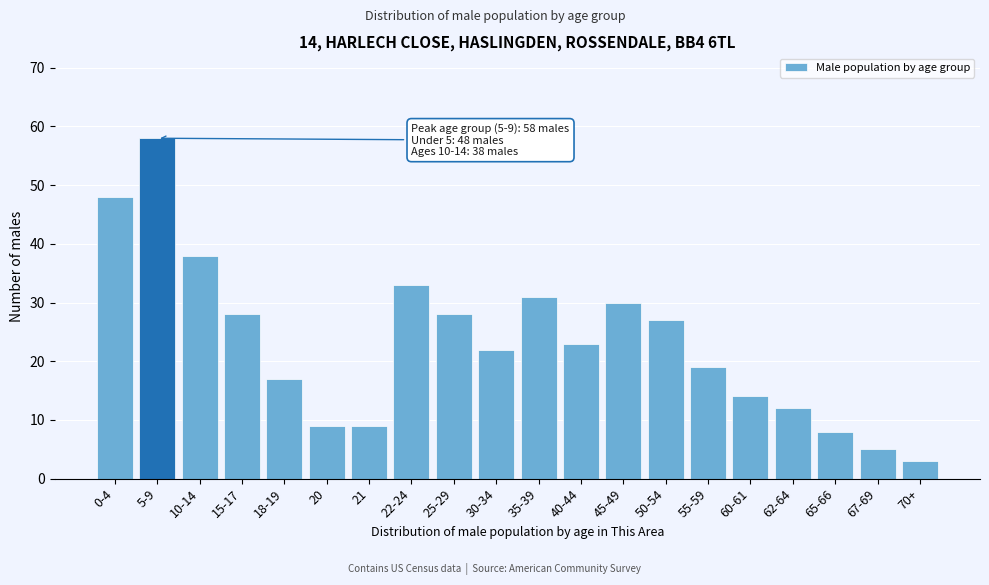

Reading left to right, list all the values displayed in this chart.

48	58	38	28	17	9	9	33	28	22	31	23	30	27	19	14	12	8	5	3